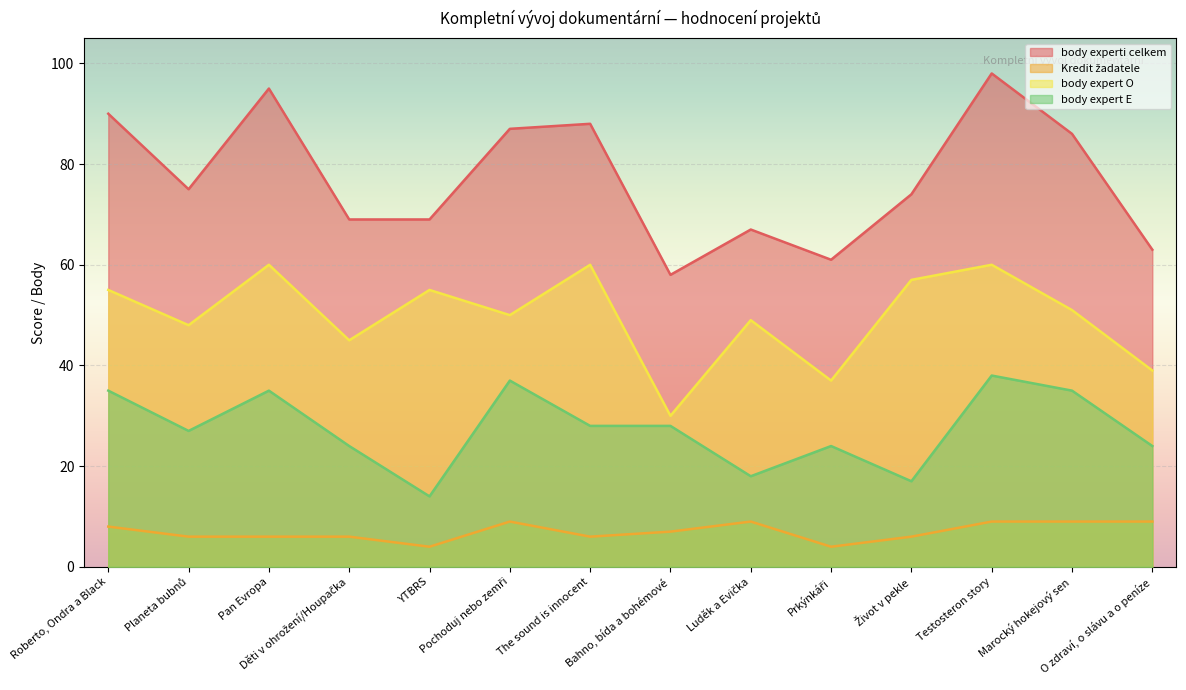

Rank the series at Pochoduj nebo zemři from highest to lowest value.

body experti celkem, body expert O, body expert E, Kredit žadatele